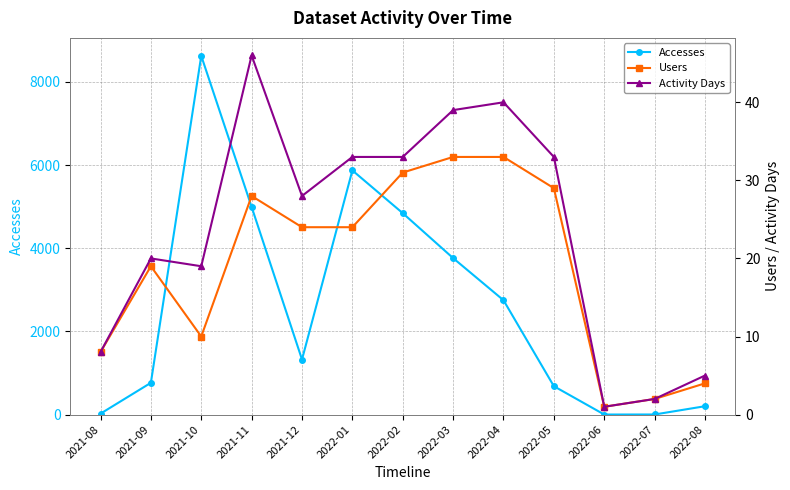

True or false: Users and Activity Days cross at least once.

False